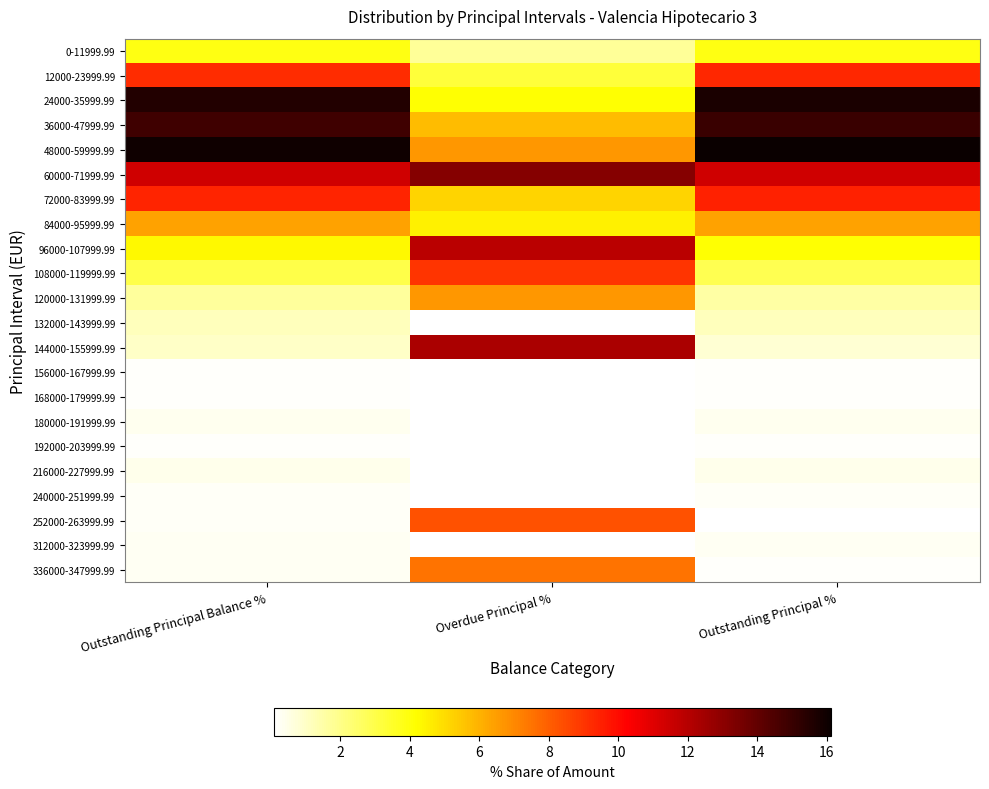

Which category has the lowest value in the 336000-347999.99 series?

Outstanding Principal %